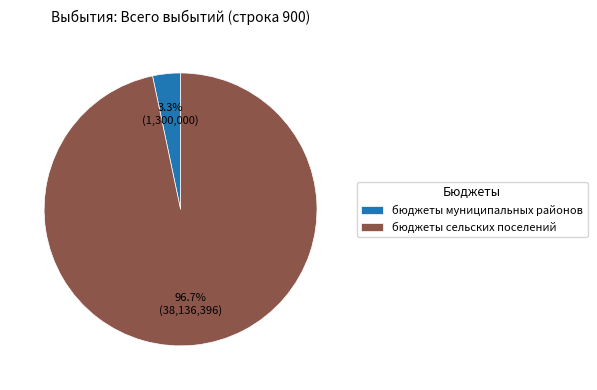

Does any single category account for the majority?

Yes